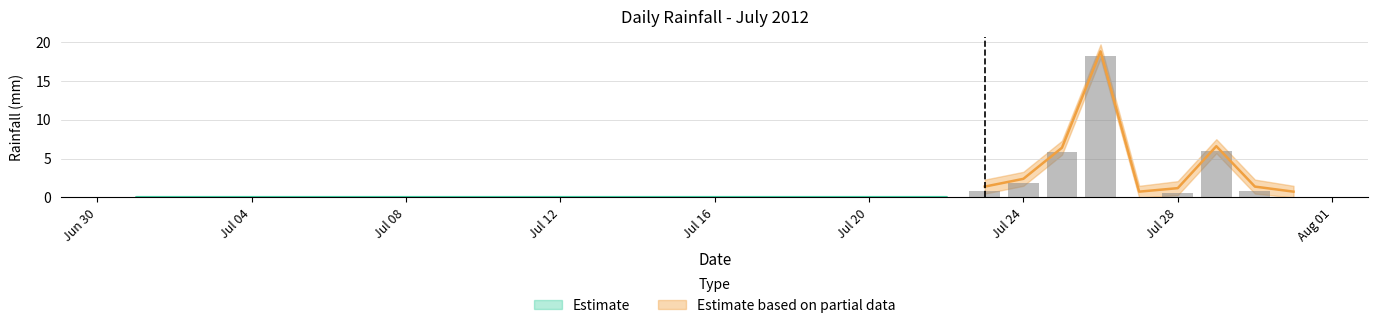

Are the bars grouped side by side (vs. stacked)?

No